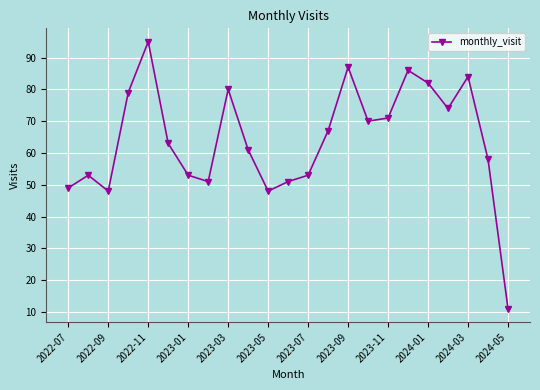

What is the value of the 13th point from the left?

53